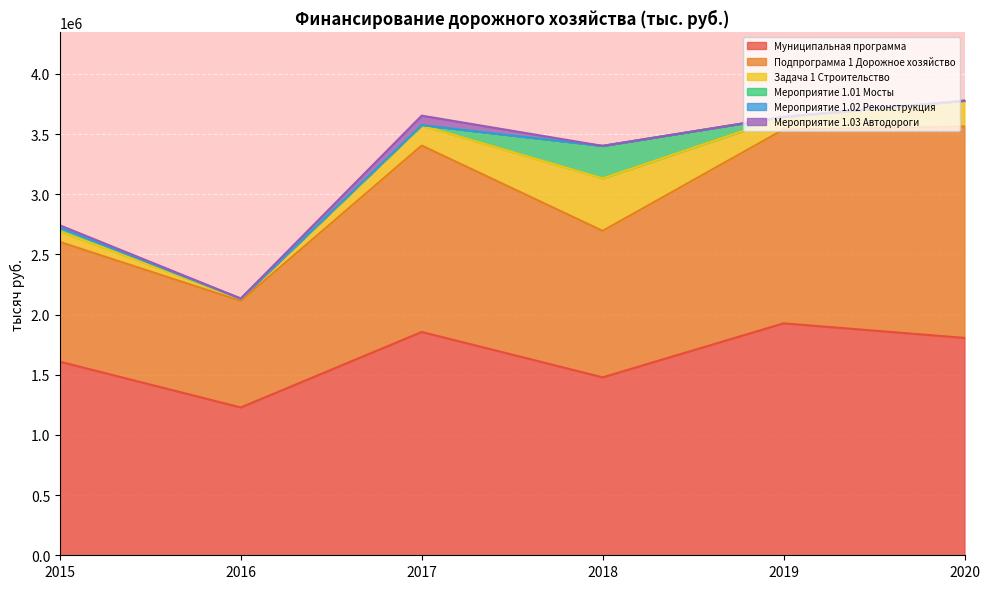

Between which two adjacent categories do 2017 and 2015 first intersect?

2017 and 2018